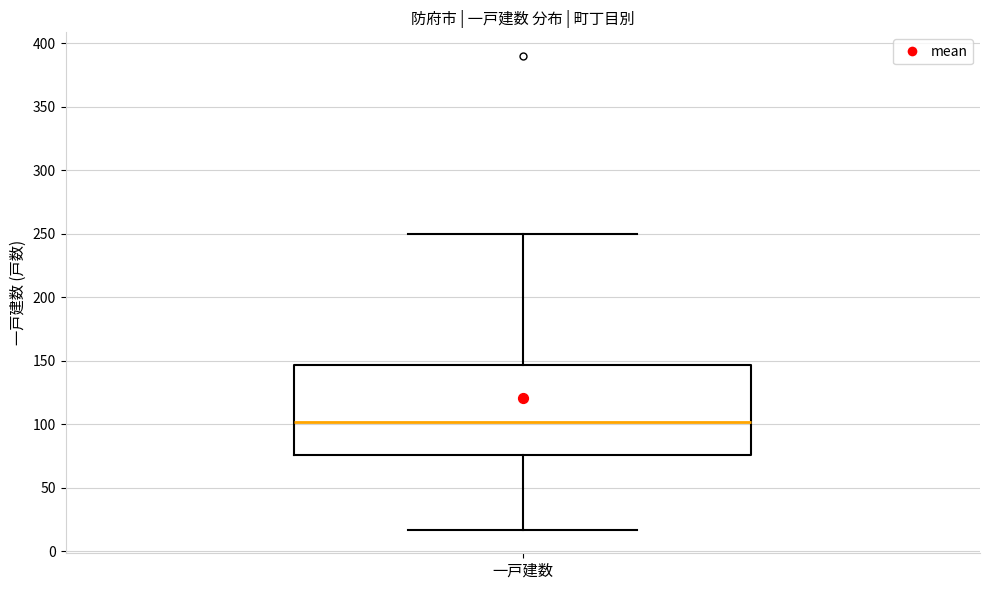

Transcribe this box plot: give where the median line is, the range the box spans, and where the two whiskers end, as read against the y-axis. The values are not printed on the chart, so give them approximately, as read against the axis.

median 100, box 75 to 145, whiskers 15 to 250